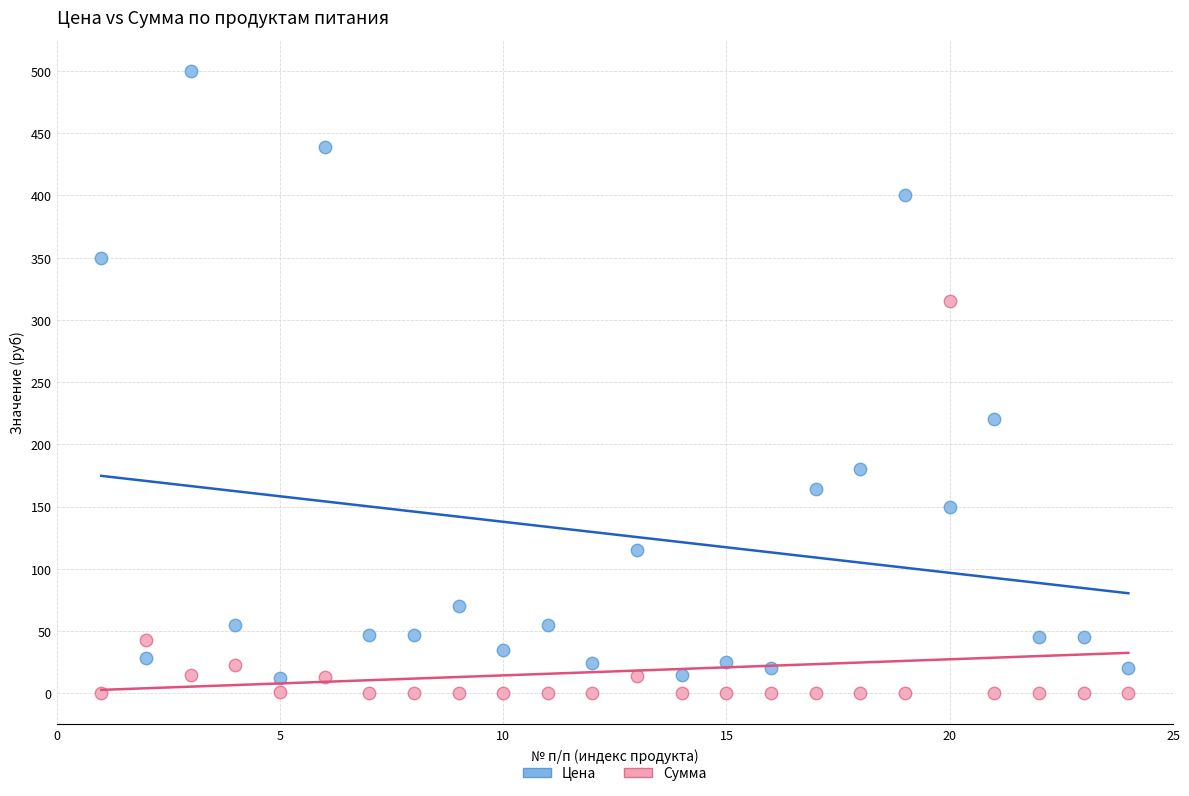

What are all the series names shown in the legend?

Цена, Сумма